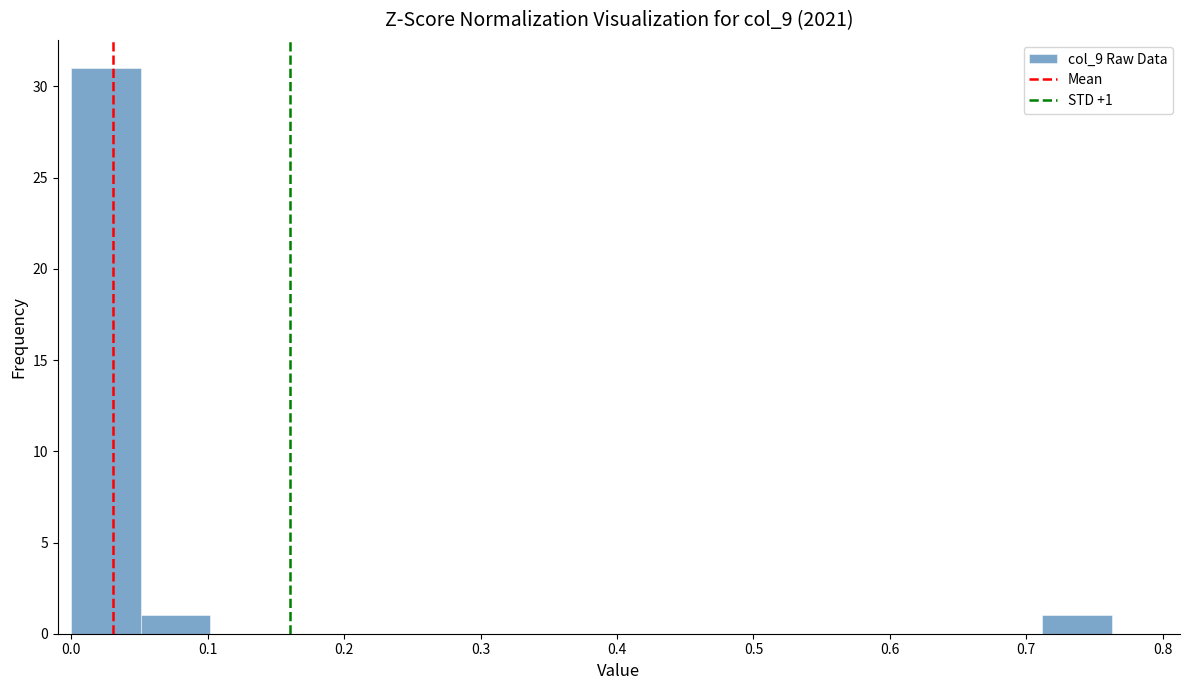

Which range on the x-axis has the tallest bar?

0.00 to 0.05